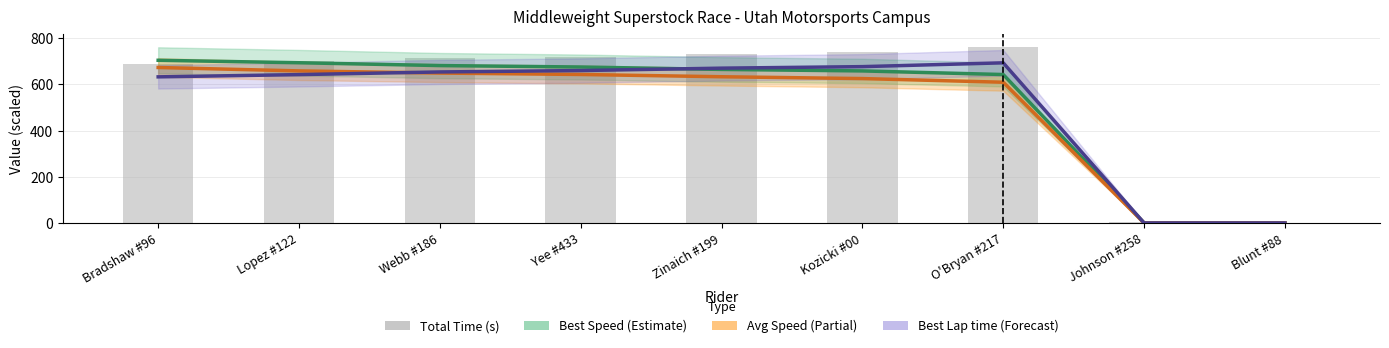

How many positive values does the Best Lap time series have?

7